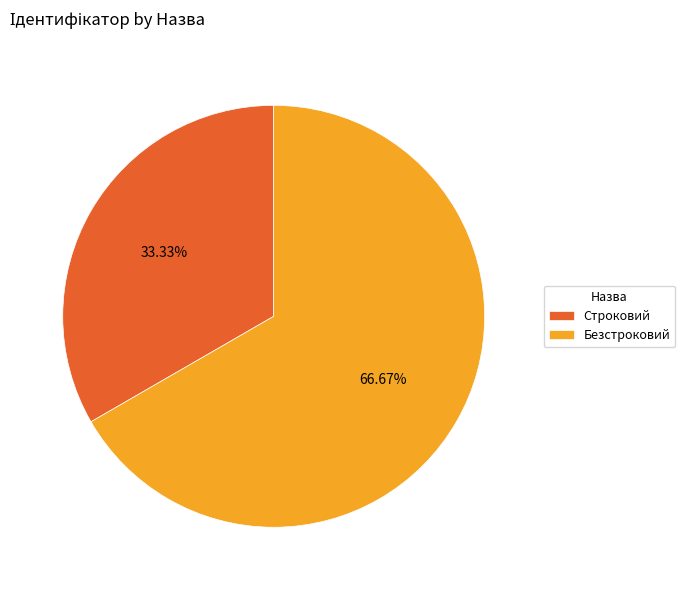

To the nearest percent, what is the difference between the Безстроковий and Строковий slice percentages?

33%